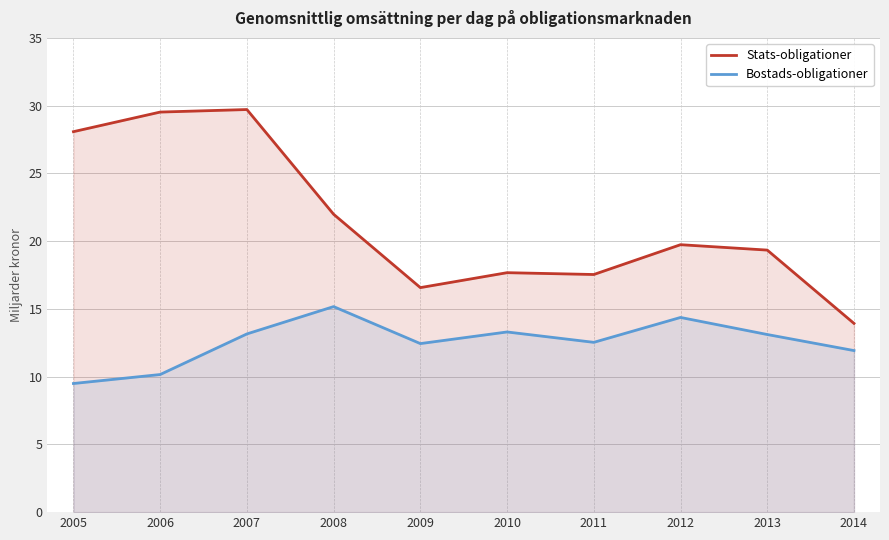

How many data points does each series have?

10